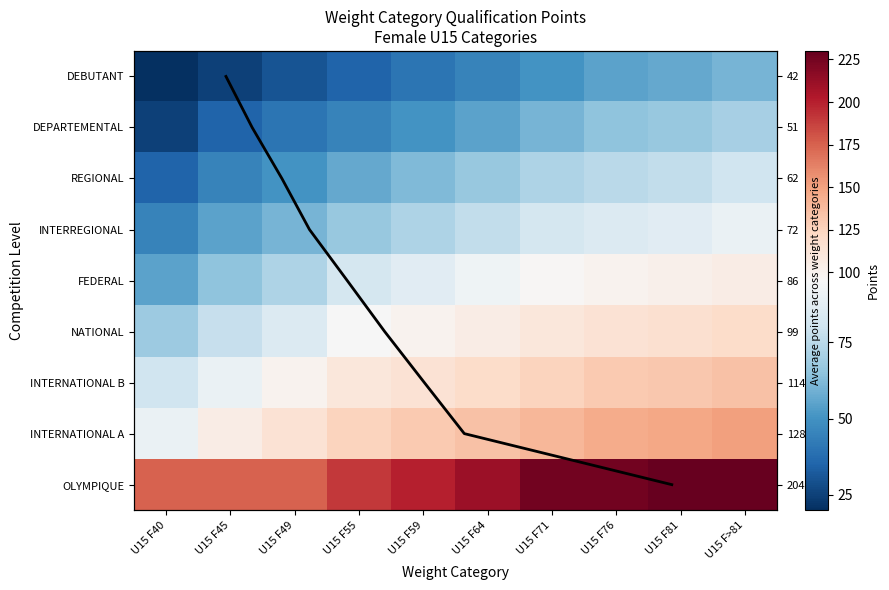

Is the value of INTERREGIONAL at U15 F55 greater than the value of DEBUTANT at U15 F64?

Yes